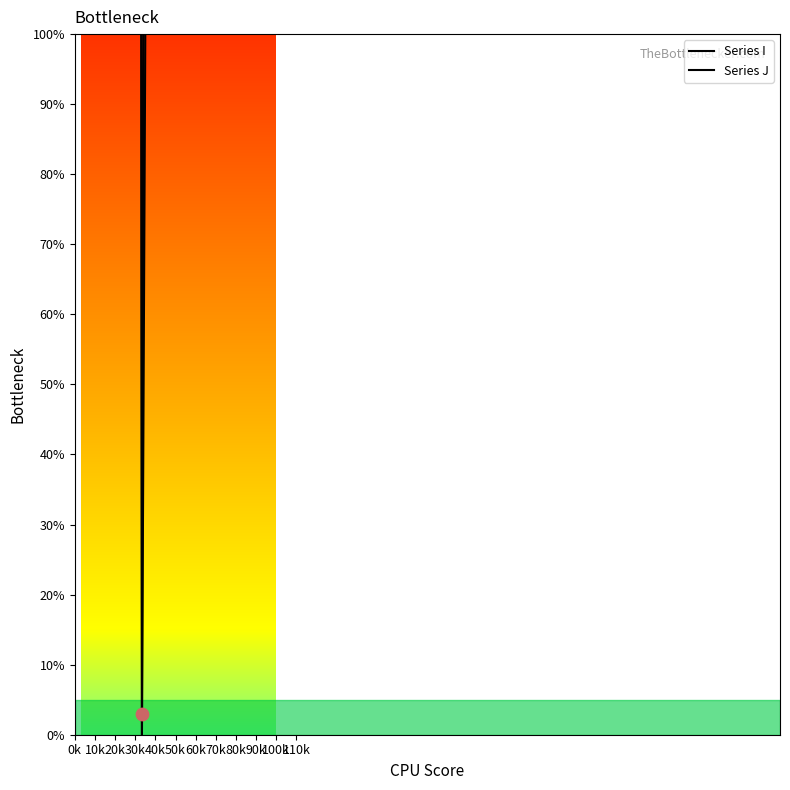

At which category is the sum across all series the highest?

0k